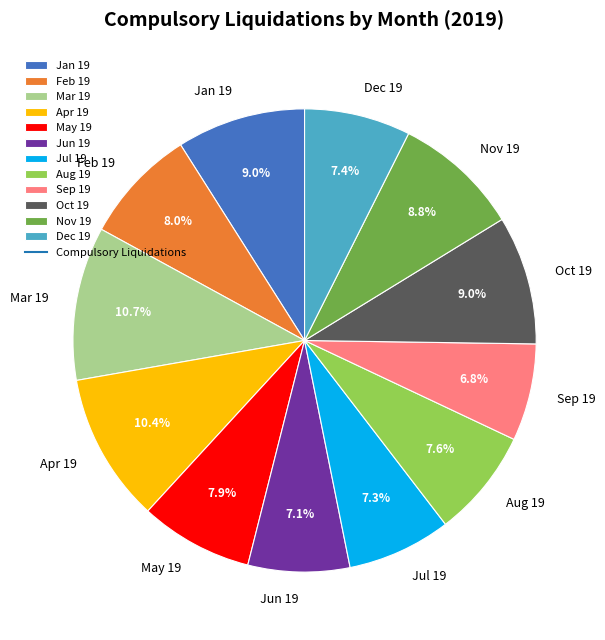

What is the ratio of the value at Jan 19 to the value at Jun 19?

1.3